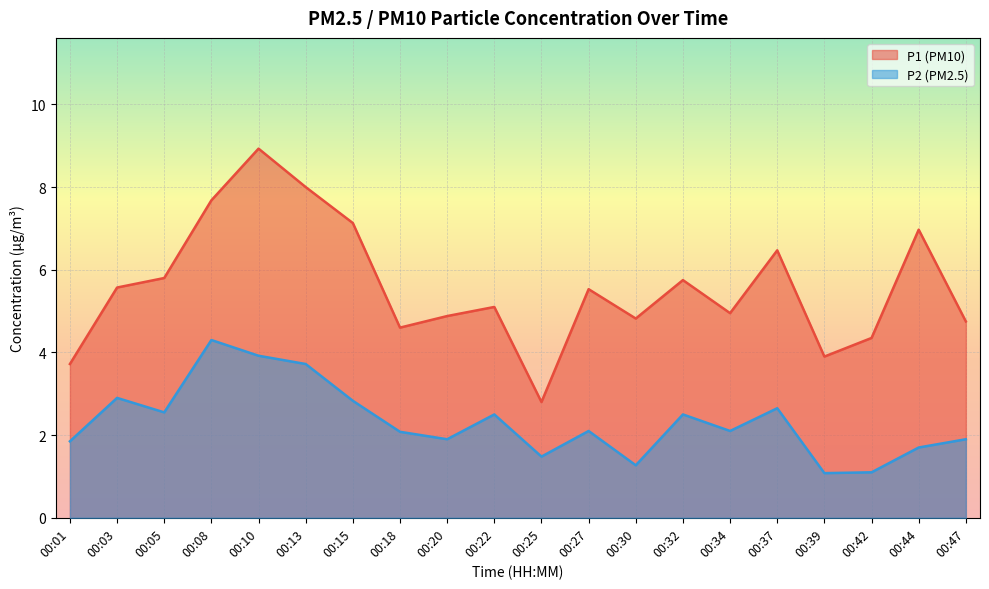

At which category is the sum across all series the highest?

00:10